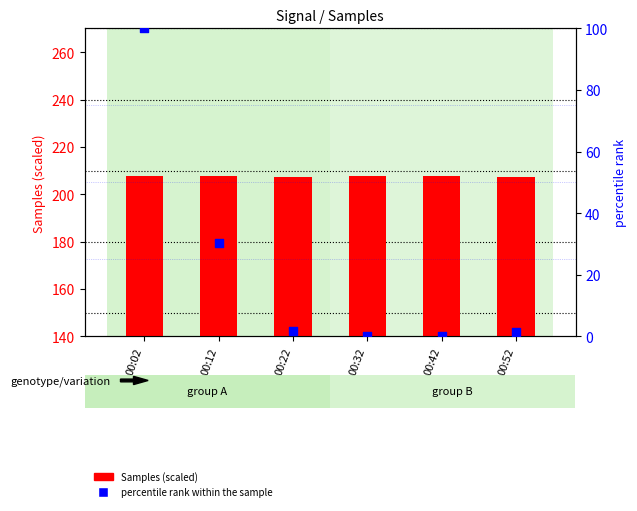

What is the total value across all series at 00:02?

307.5